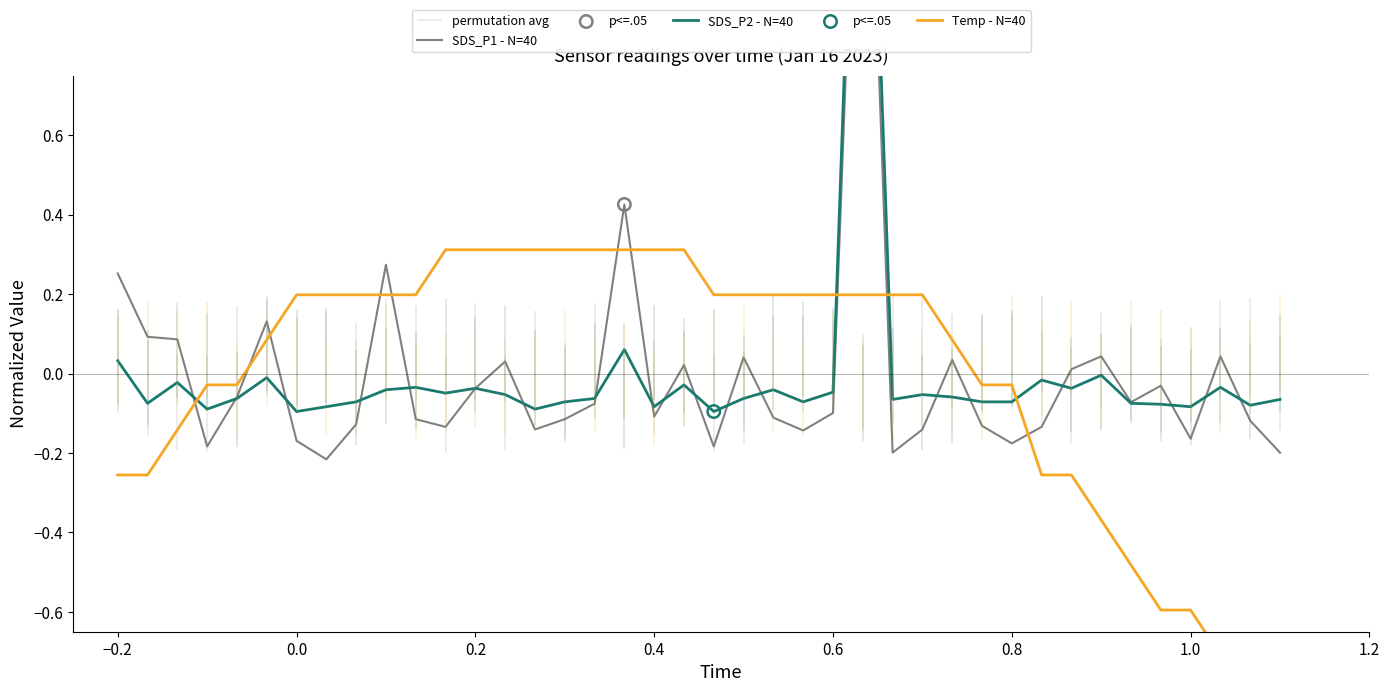

Which series has the largest total across all categories?

SDS_P1